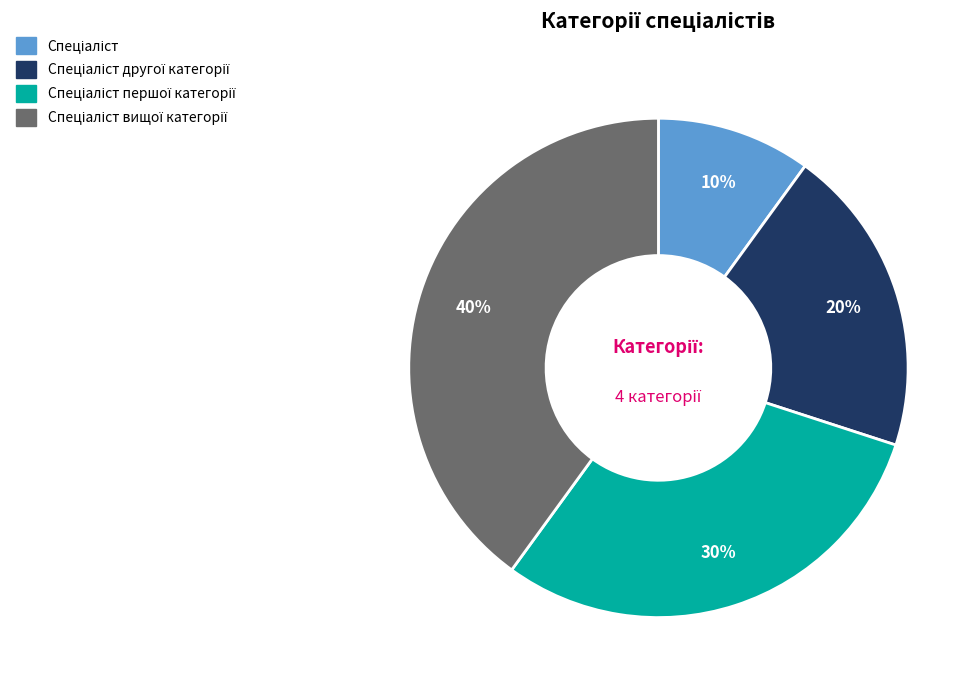

To the nearest percent, what is the difference between the largest and smallest slice percentages?

30%